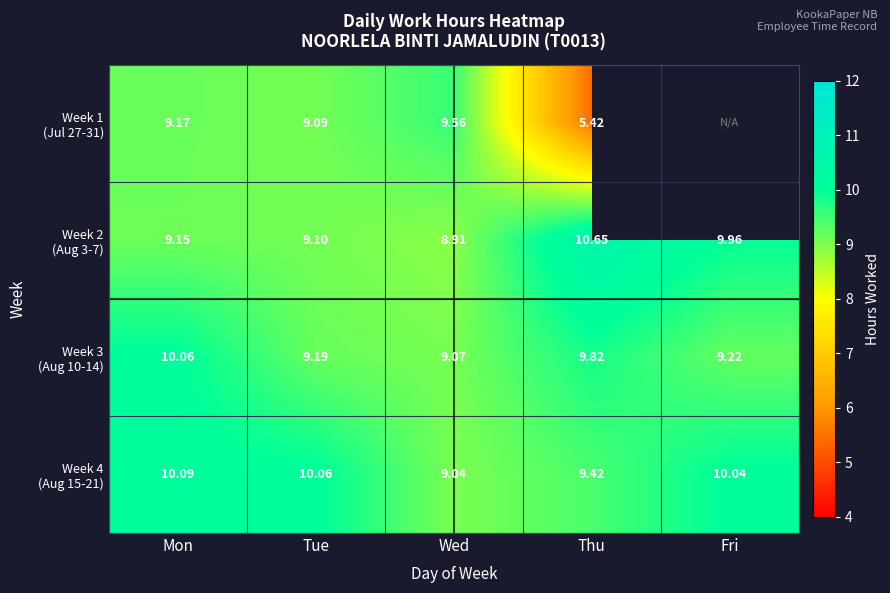

What is the difference between the Week 4 (Aug 15-21) values at Fri and Wed?

1.0